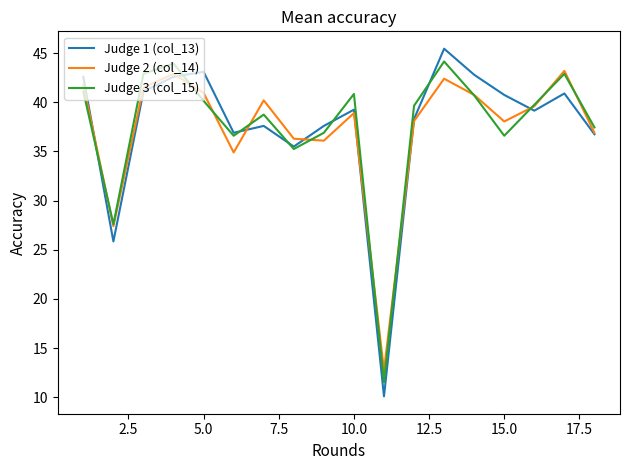

What is the maximum value for Judge 2 (col_14)?

43.2